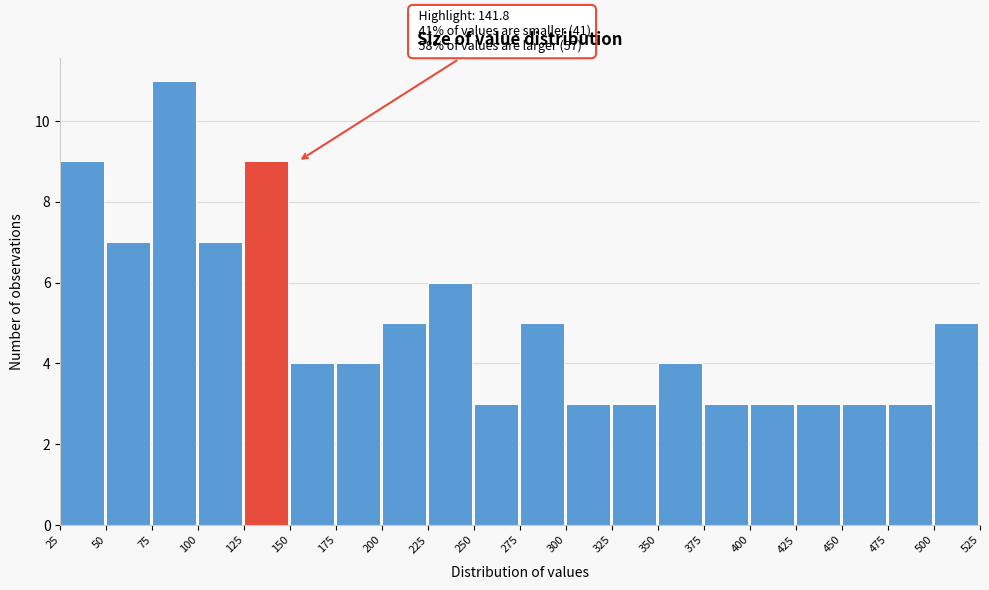

Over which range of the x-axis is the bar tallest?

75 to 100